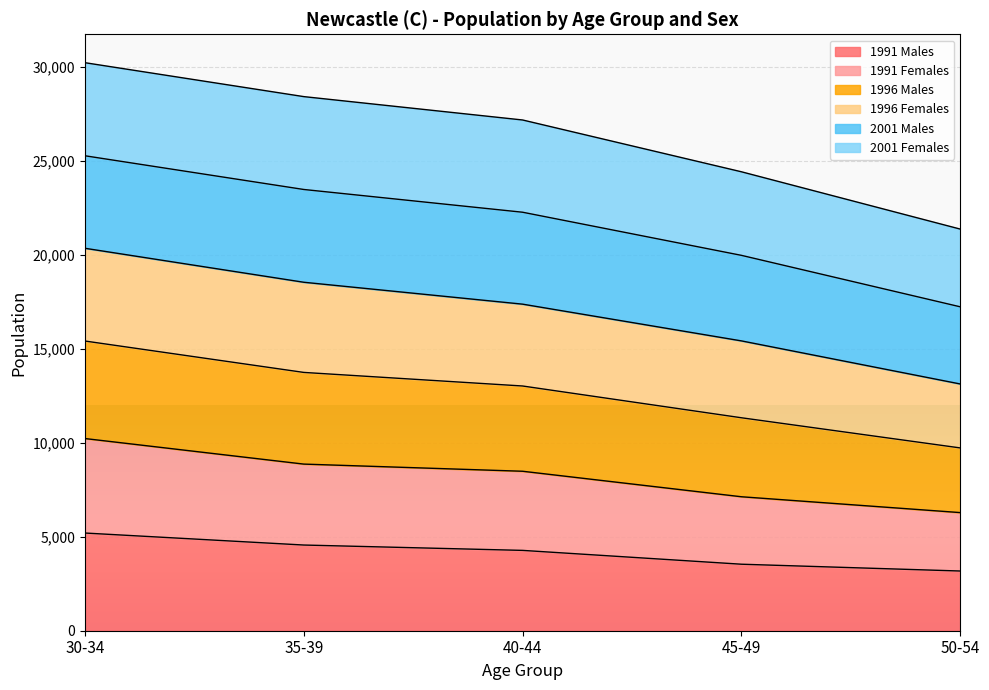

What is the total value across all series at 35-39?

28423